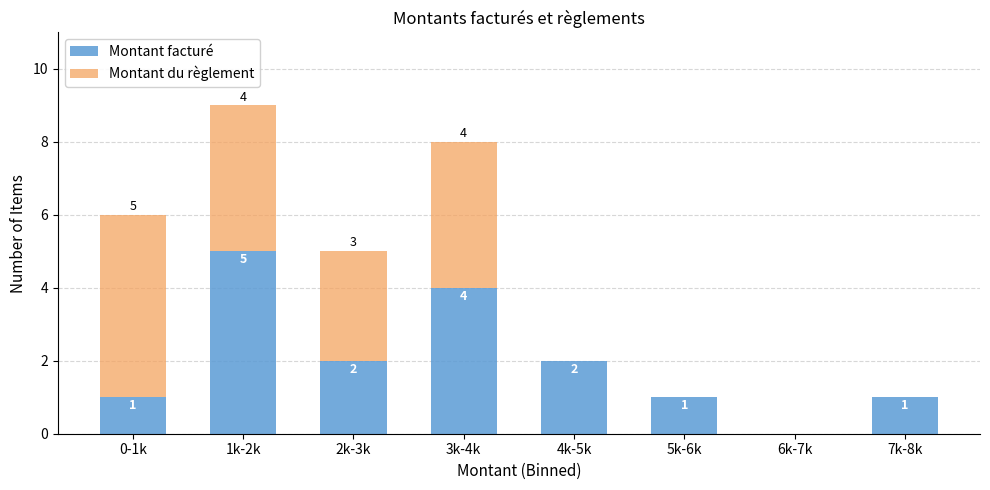

Reading left to right, transcribe the values for Montant facturé.

0-1k=1	1k-2k=5	2k-3k=2	3k-4k=4	4k-5k=2	5k-6k=1	6k-7k=0	7k-8k=1